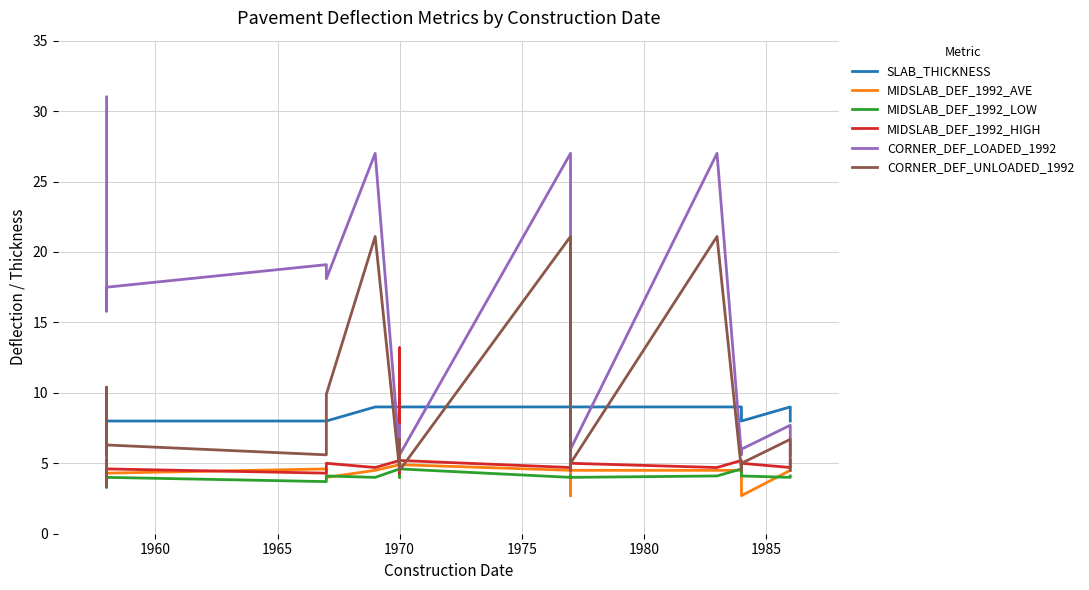

What are all the series names shown in the legend?

SLAB_THICKNESS, MIDSLAB_DEF_1992_AVE, MIDSLAB_DEF_1992_LOW, MIDSLAB_DEF_1992_HIGH, CORNER_DEF_LOADED_1992, CORNER_DEF_UNLOADED_1992